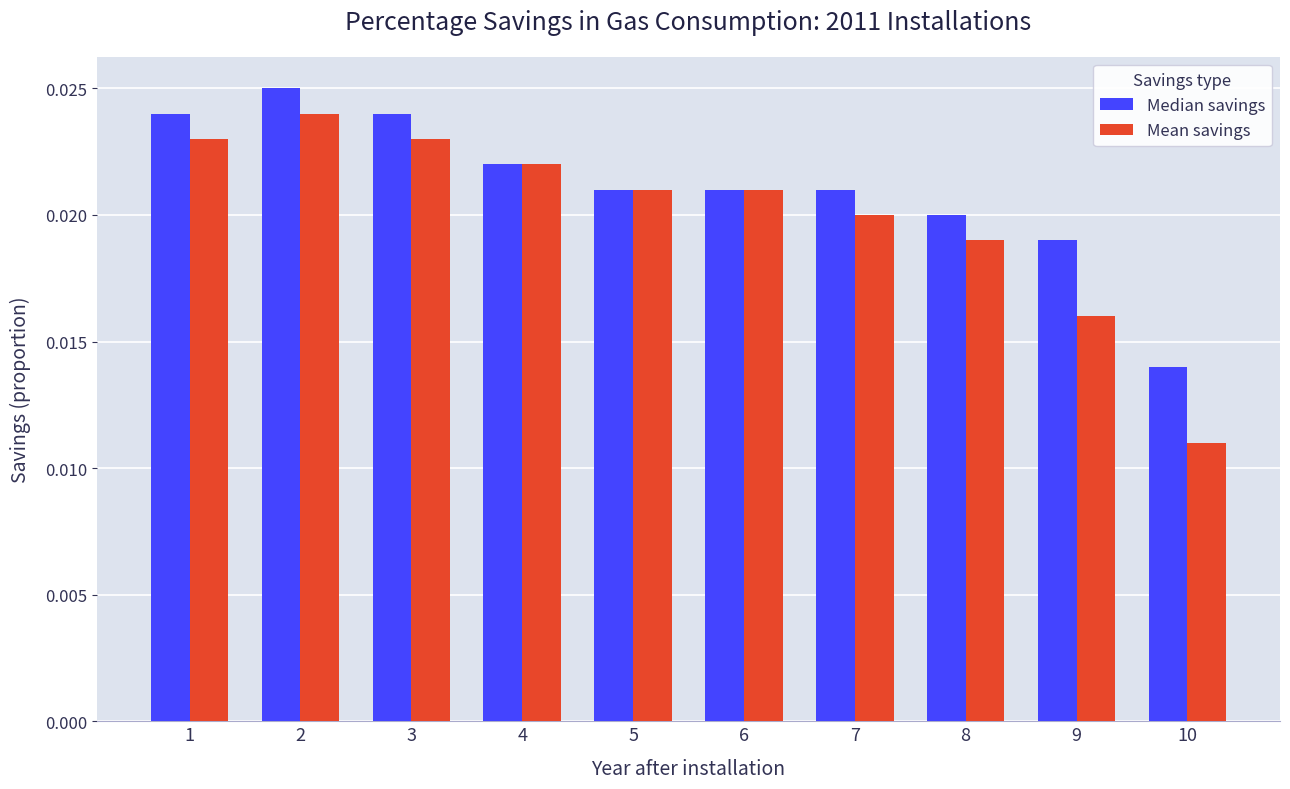

What are all the series names shown in the legend?

Median savings, Mean savings